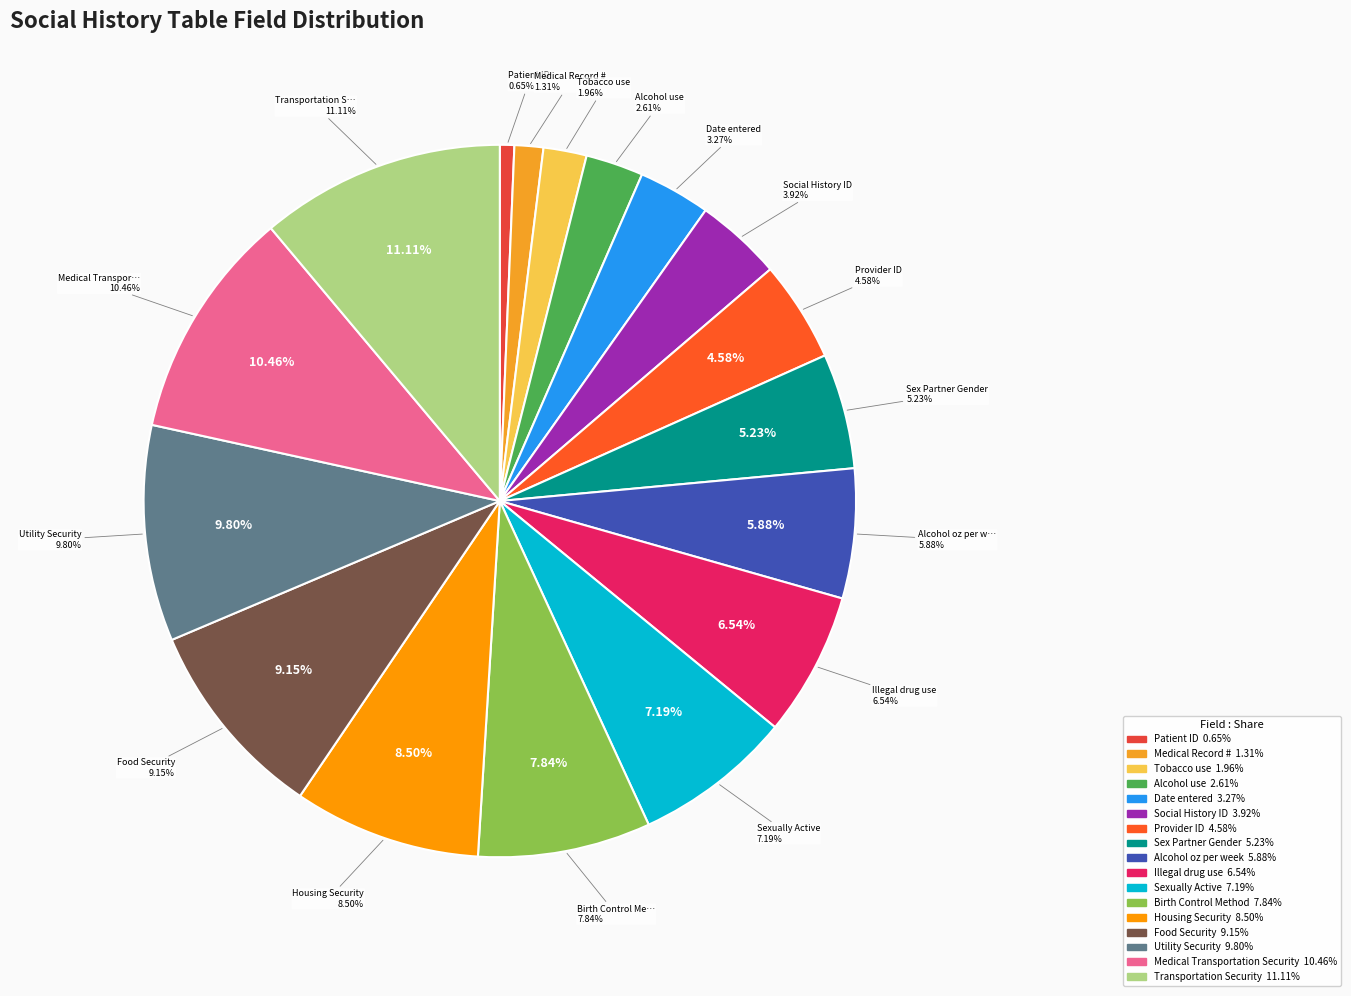

Rank the categories by value from lowest to highest.

Patient ID, Medical Record #, Tobacco use, Alcohol use, Date entered, Social History ID, Provider ID, Sex Partner Gender, Alcohol oz per week, Illegal drug use, Sexually Active, Birth Control Method, Housing Security, Food Security, Utility Security, Medical Transportation Security, Transportation Security